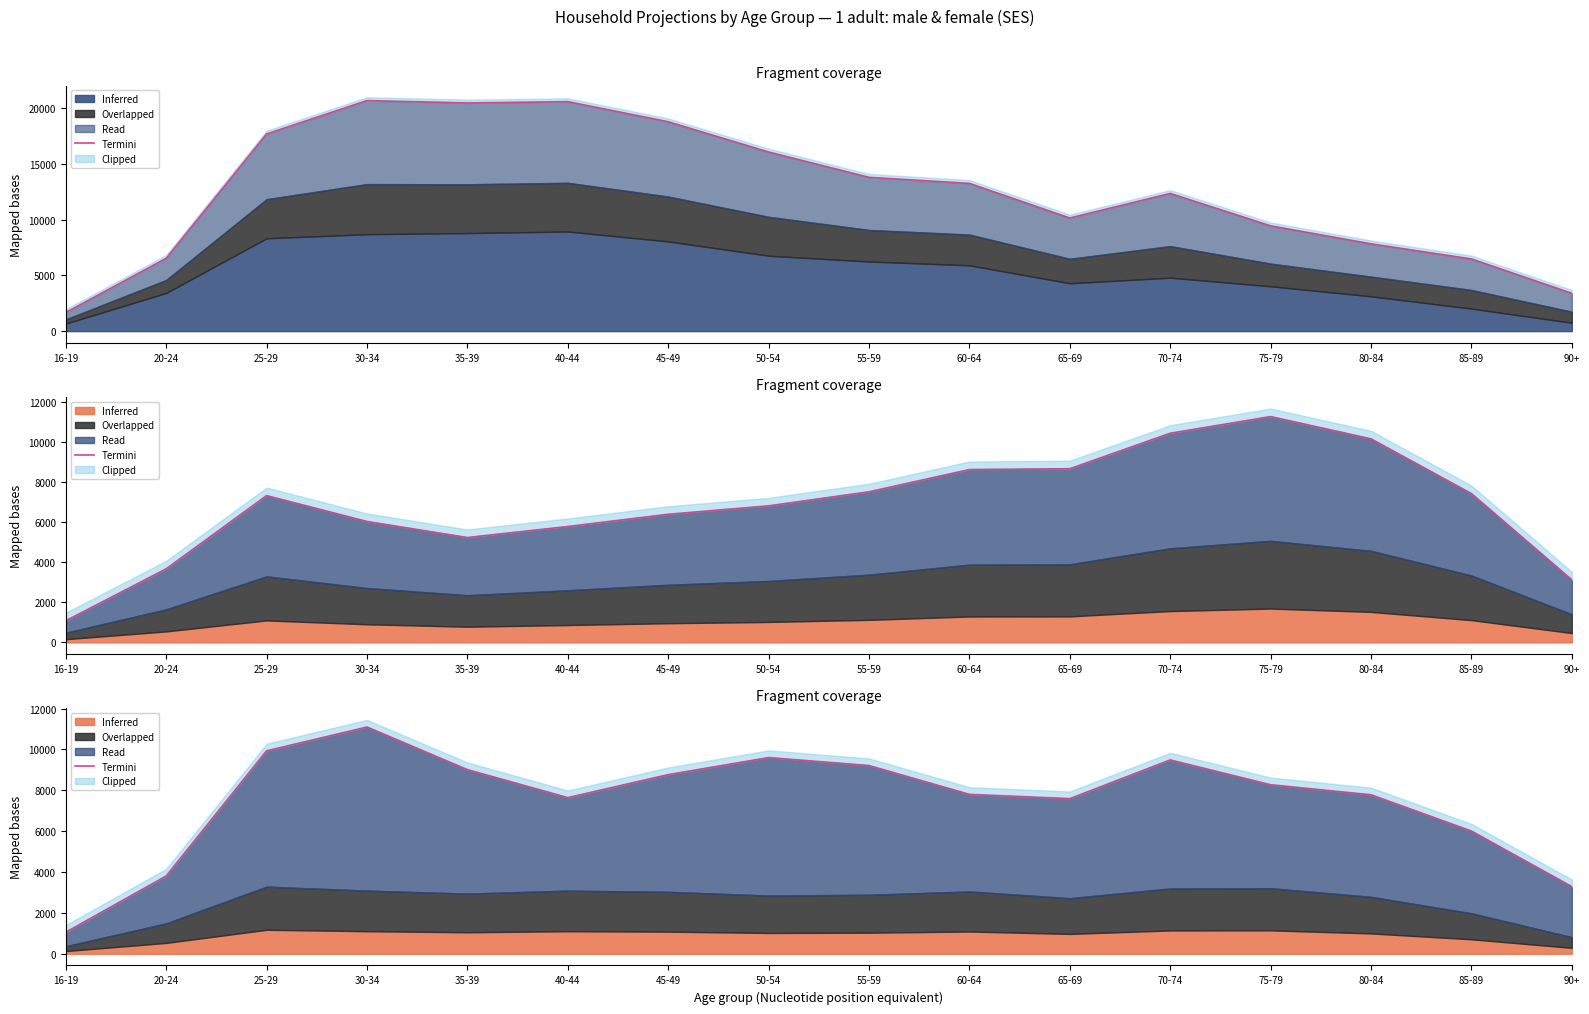

The chart shows a value of 3285 at 90+. True or false?

True